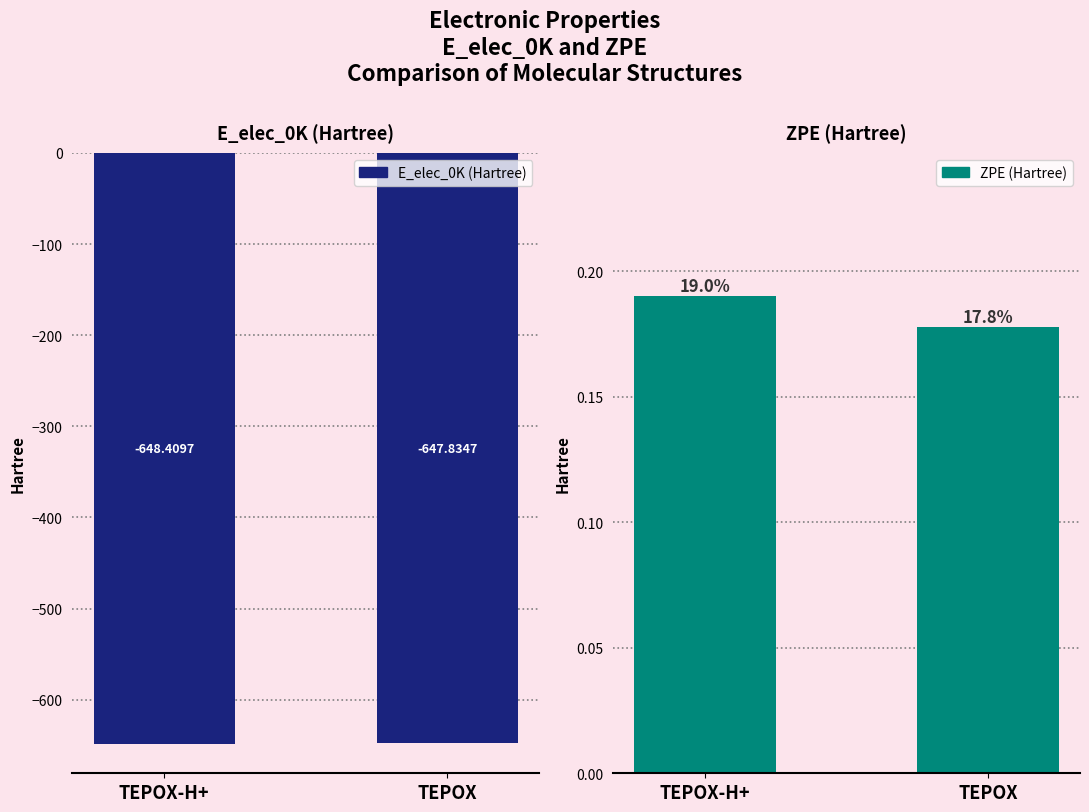

At which category does the chart reach its minimum across all series?

TEPOX-H+